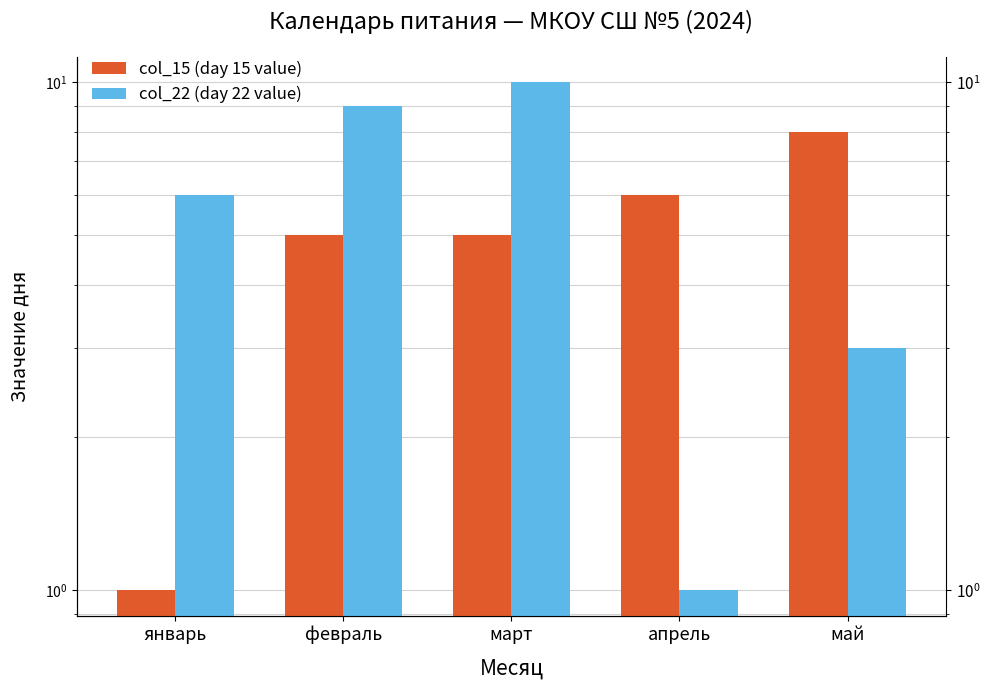

What is the difference between the second highest and second lowest values in the col_15 (day 15 value) series?

1